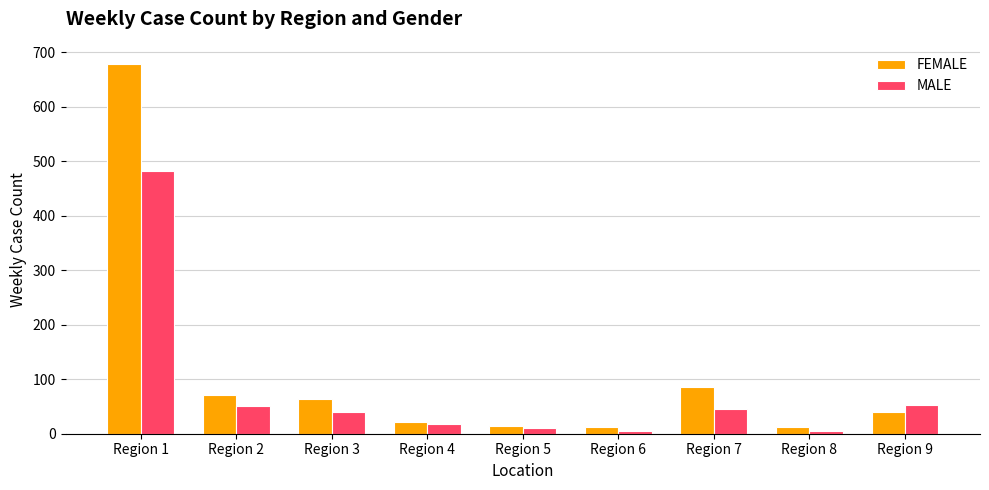

Where is MALE nearest to the value 244?

Region 9